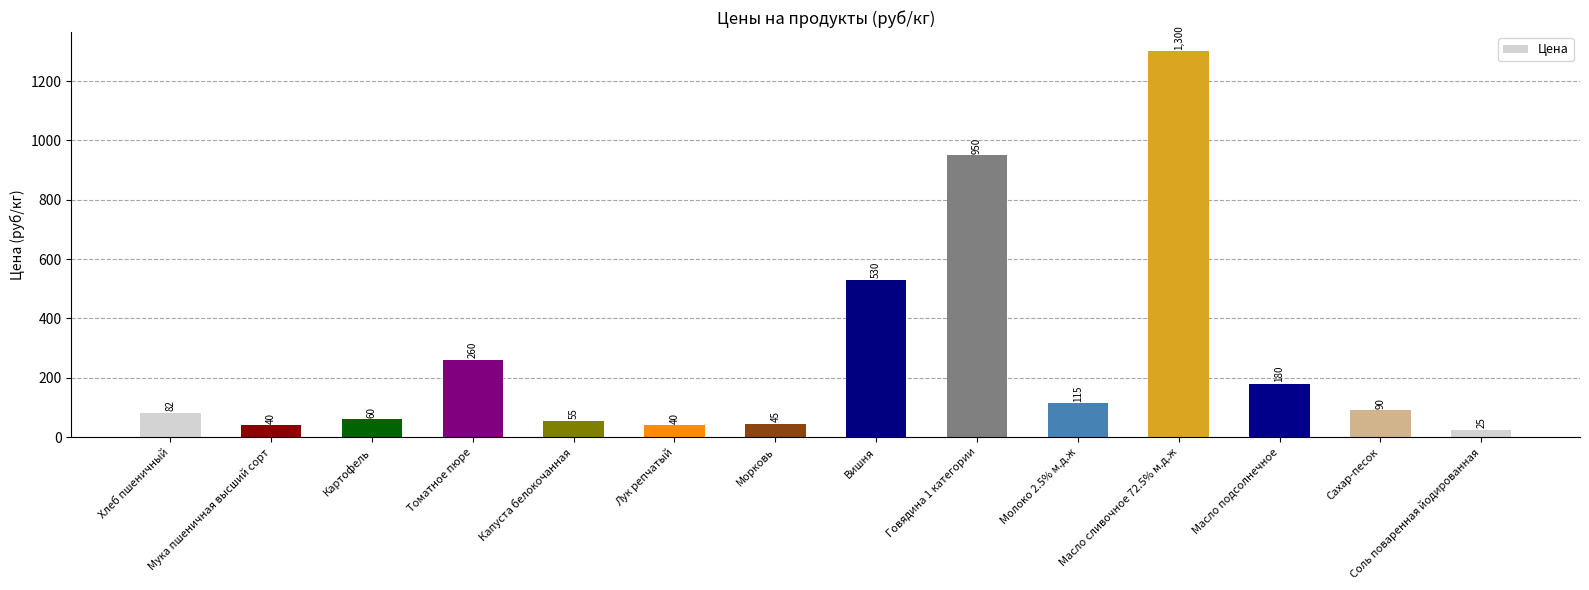

Reading left to right, what are all the values shown in this chart?

Хлеб пшеничный=82	Мука пшеничная высший сорт=40	Картофель=60	Томатное пюре=260	Капуста белокочанная=55	Лук репчатый=40	Морковь=45	Вишня=530	Говядина 1 категории=950	Молоко 2.5% м.д.ж=115	Масло сливочное 72.5% м.д.ж=1300	Масло подсолнечное=180	Сахар-песок=90	Соль поваренная йодированная=25